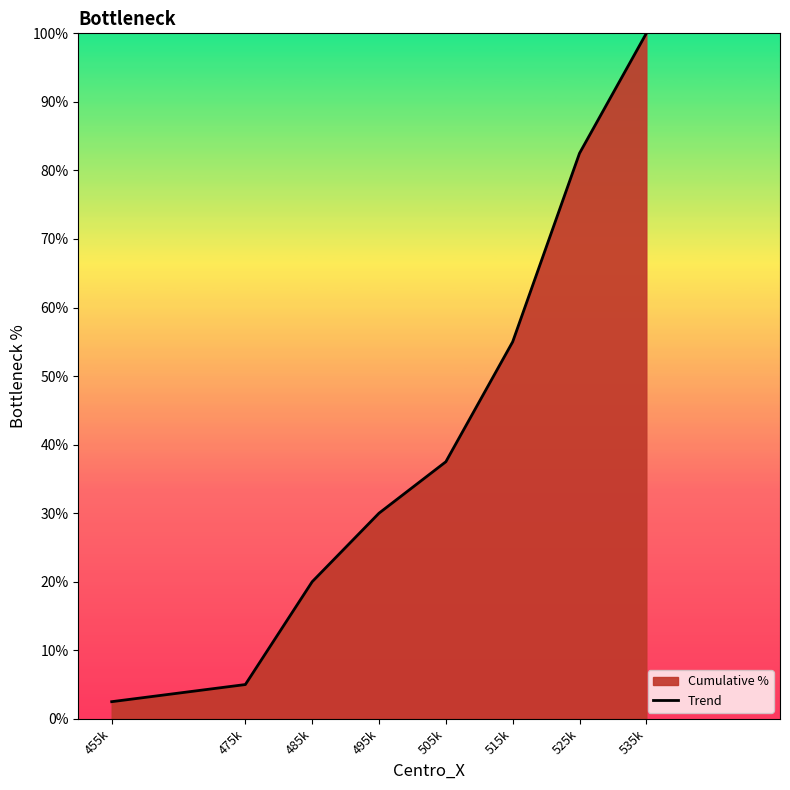

Where does the data first go above 37?

505k